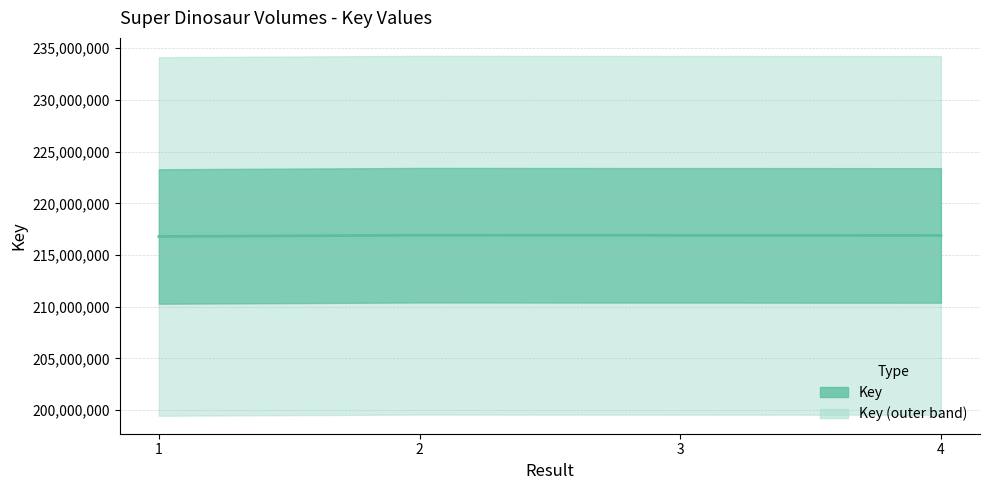

The value at 2 is 216911432. True or false?

True